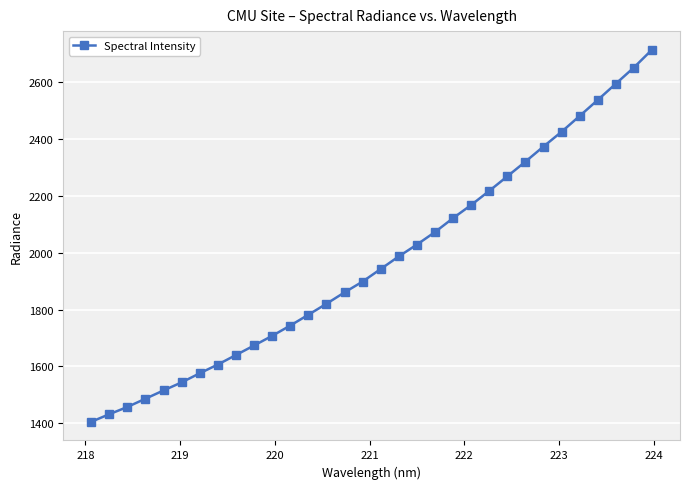

What is the value of the 25th point from the left?

2320.9